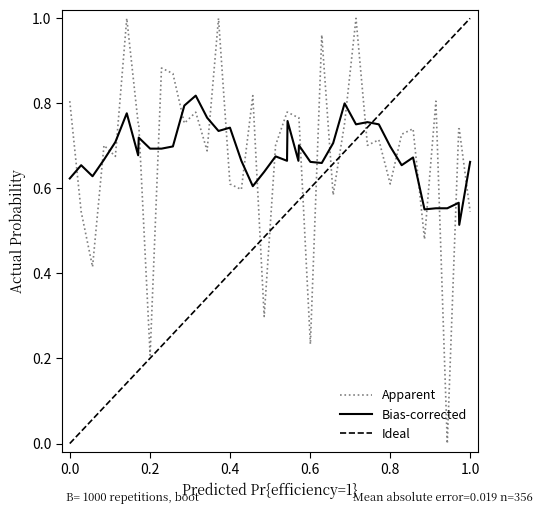

How many interior local peaks (higher than both neighbors) does the data have?

11